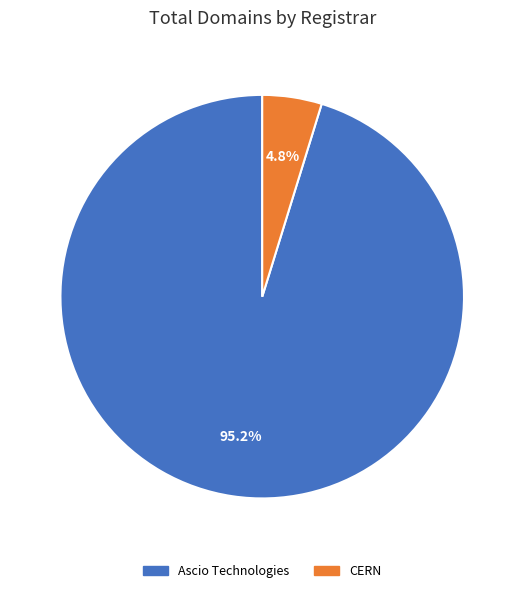

How many slices are in this pie chart?

2